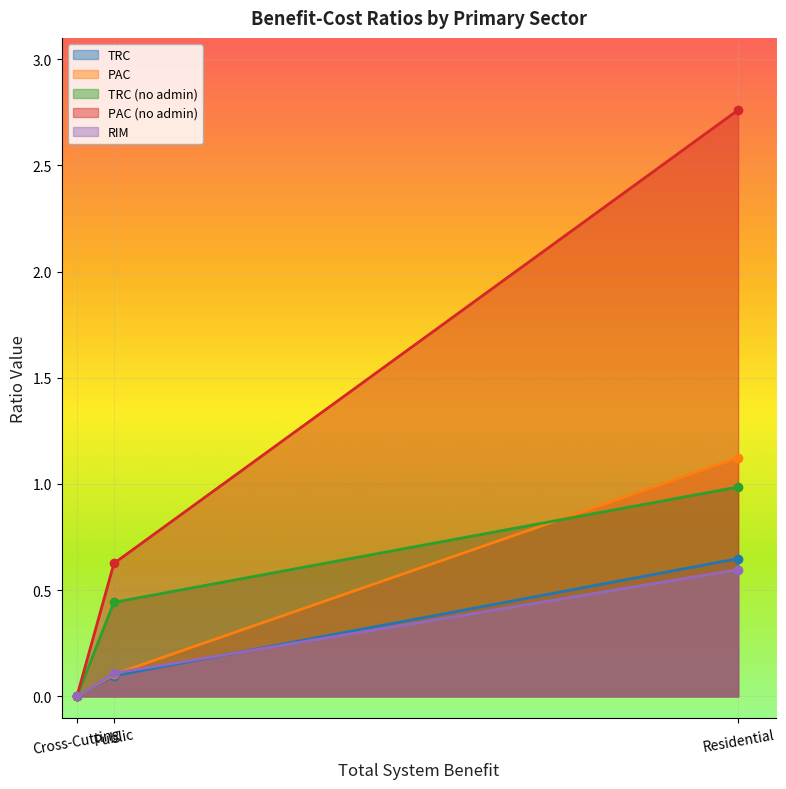

Reading left to right, transcribe all the data shown in this chart.

TRC: 0.0	0.1	0.6
PAC: 0.0	0.1	1.1
TRC (no admin): 0.0	0.4	1.0
PAC (no admin): 0.0	0.6	2.8
RIM: 0.0	0.1	0.6